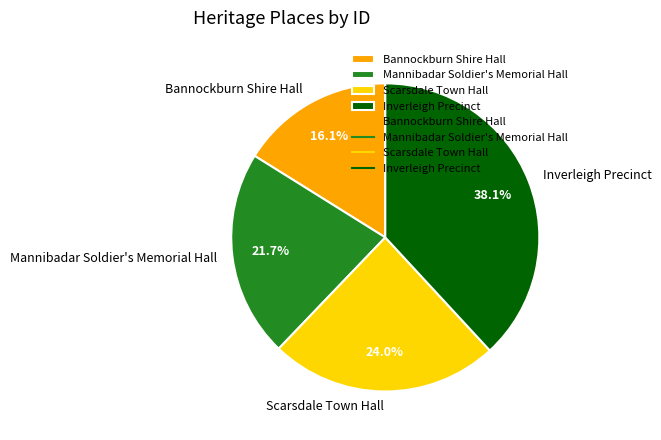

Count the number of slices in the pie.

4